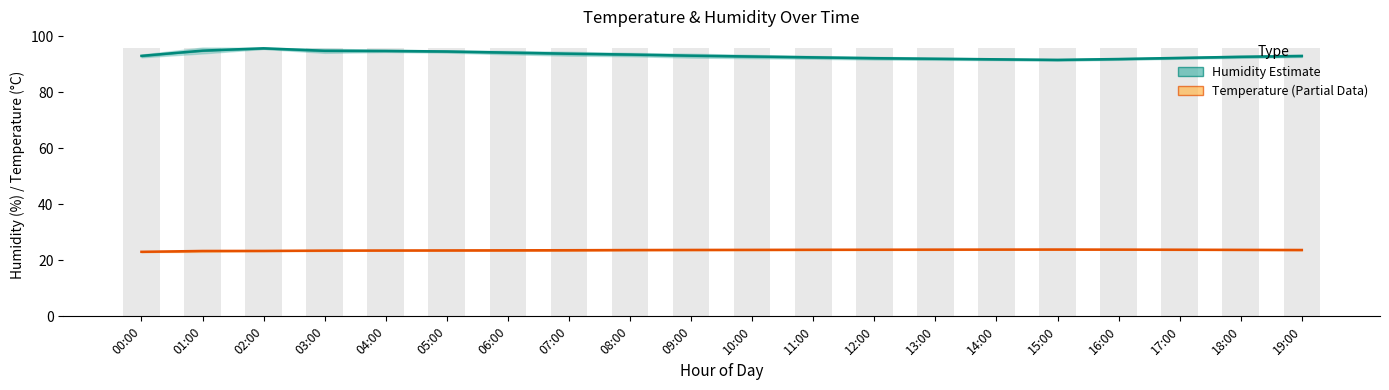

What is the difference between the second highest and second lowest values in the Humidity (Estimate) series?

3.1